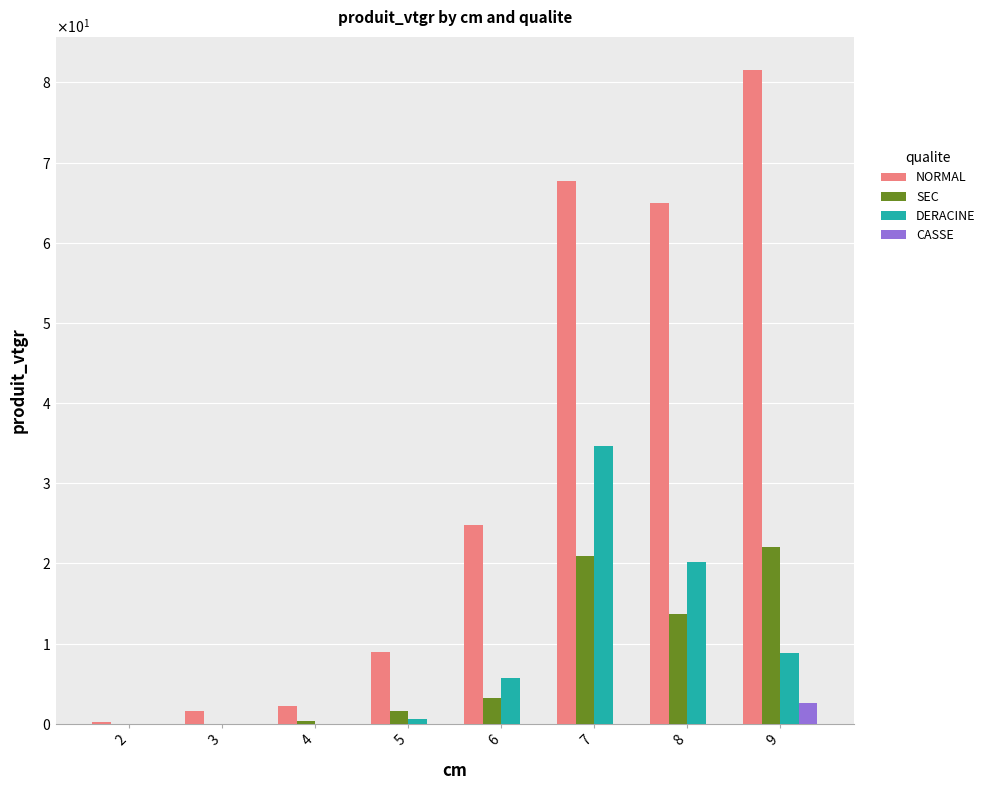

What are all the series names shown in the legend?

NORMAL, SEC, DERACINE, CASSE